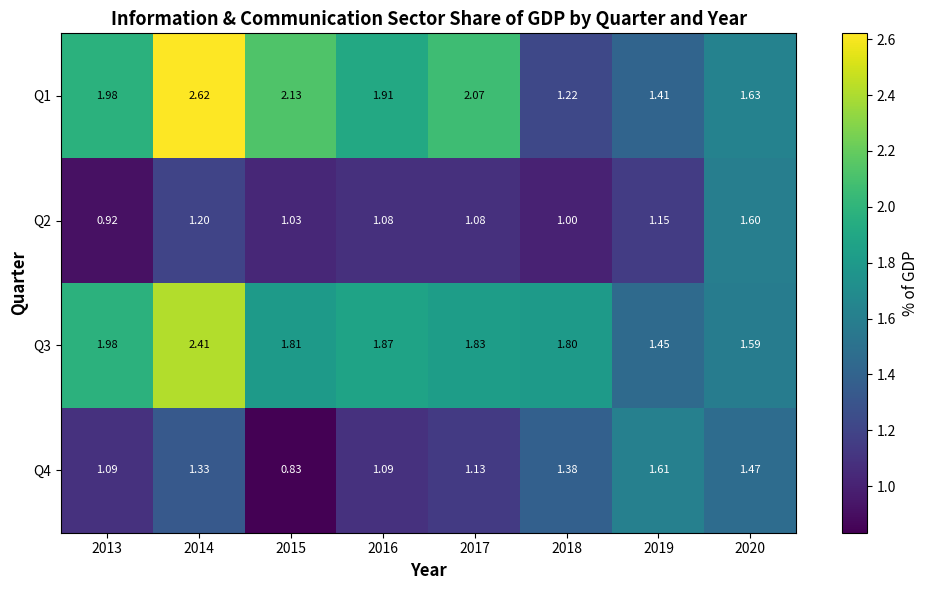

Is the value of Q2 at 2018 greater than the value of Q1 at 2019?

No